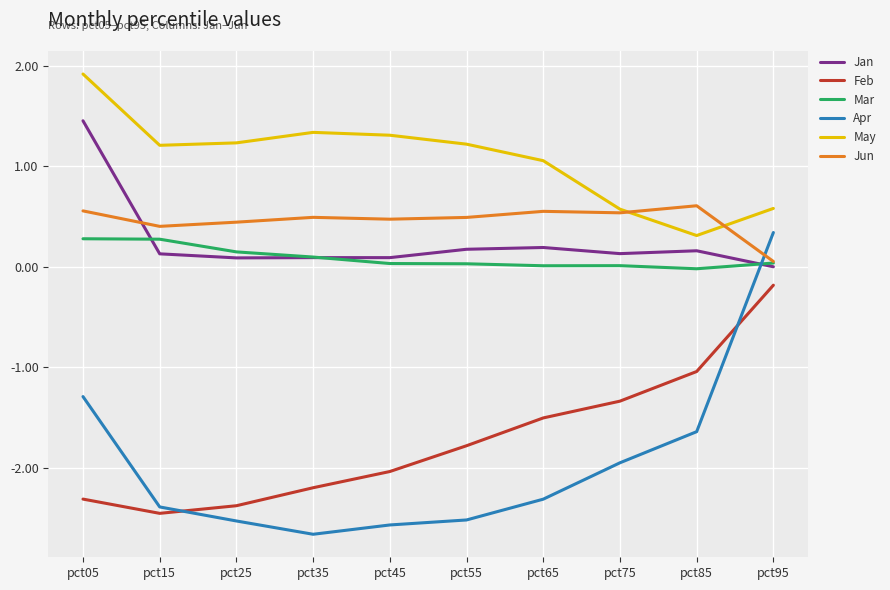

Which series has the largest total across all categories?

May